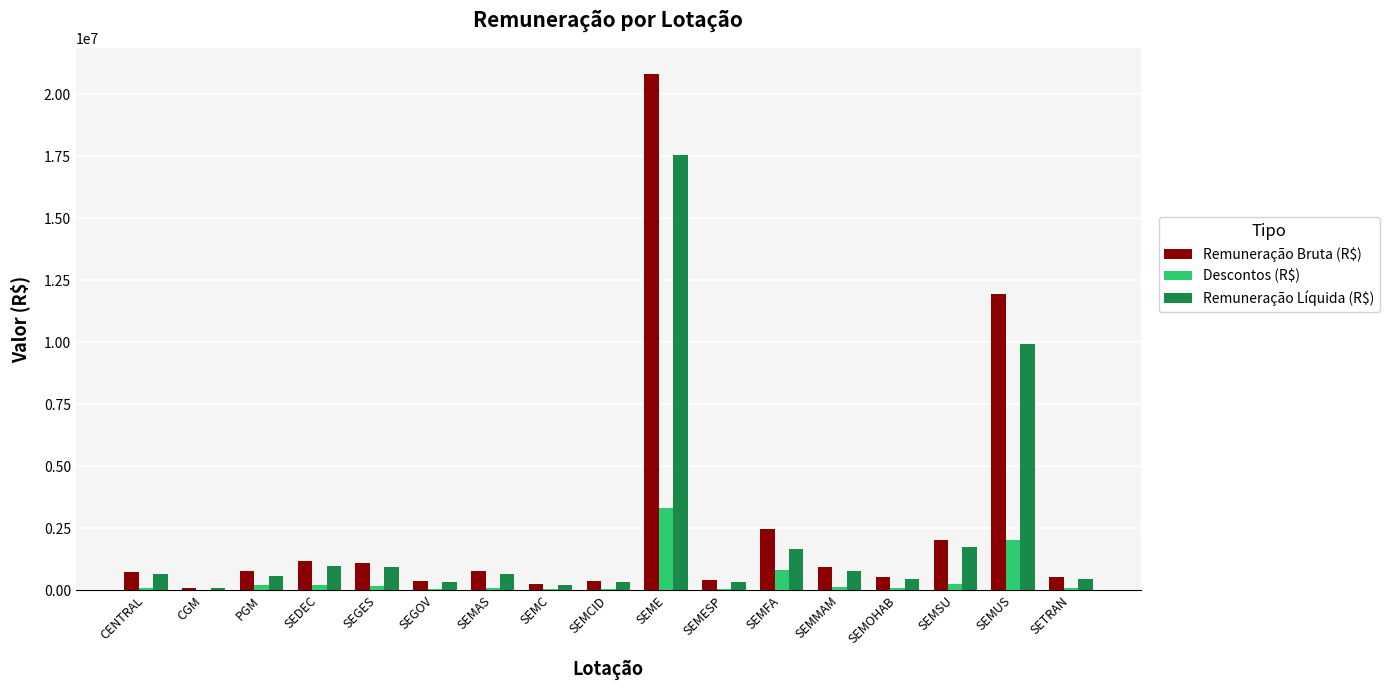

The Descontos (R$) series shows 3292989.2 at SEME. True or false?

True